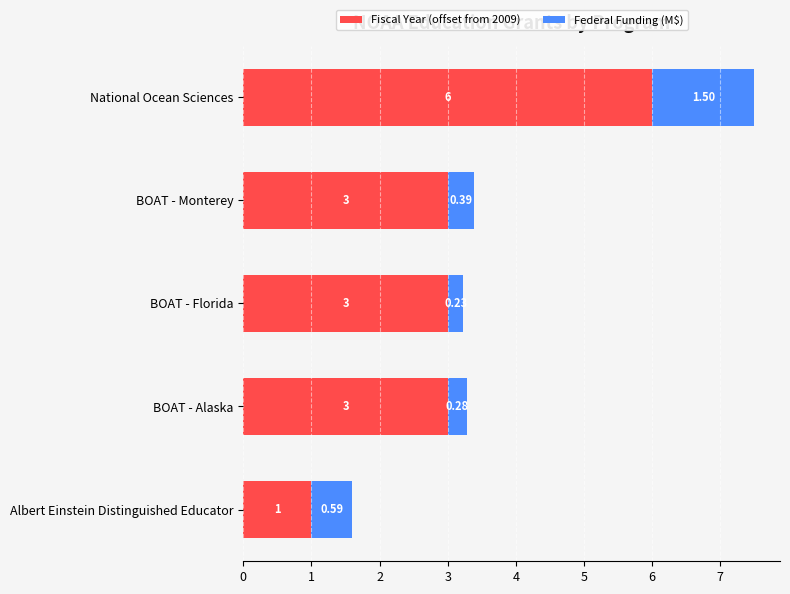

What is the difference between the second highest and minimum values in the Fiscal Year (offset from 2009) series?

2.0